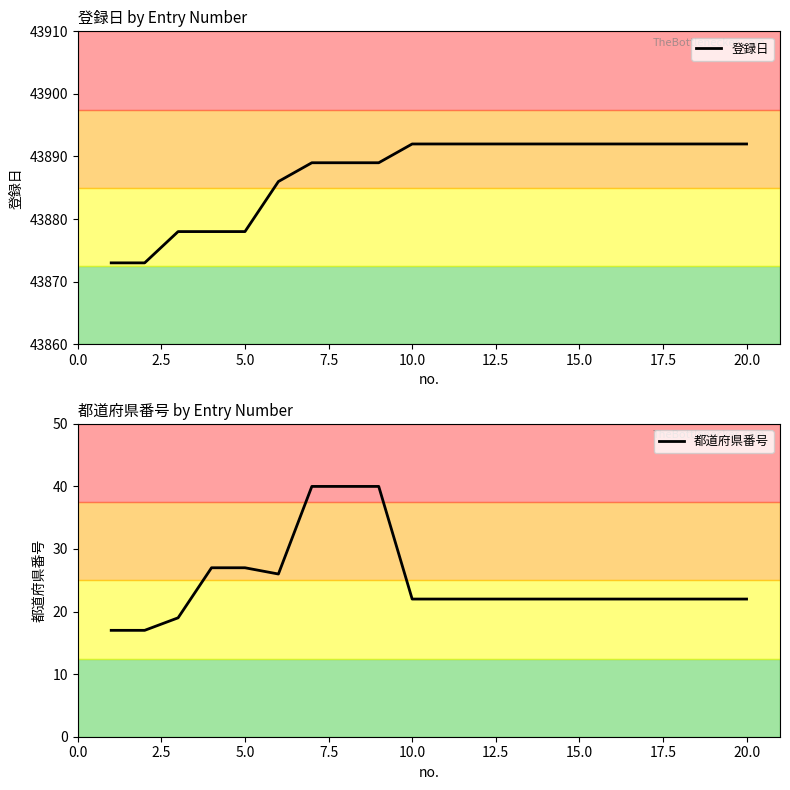

What is the maximum value for 登録日?

43892